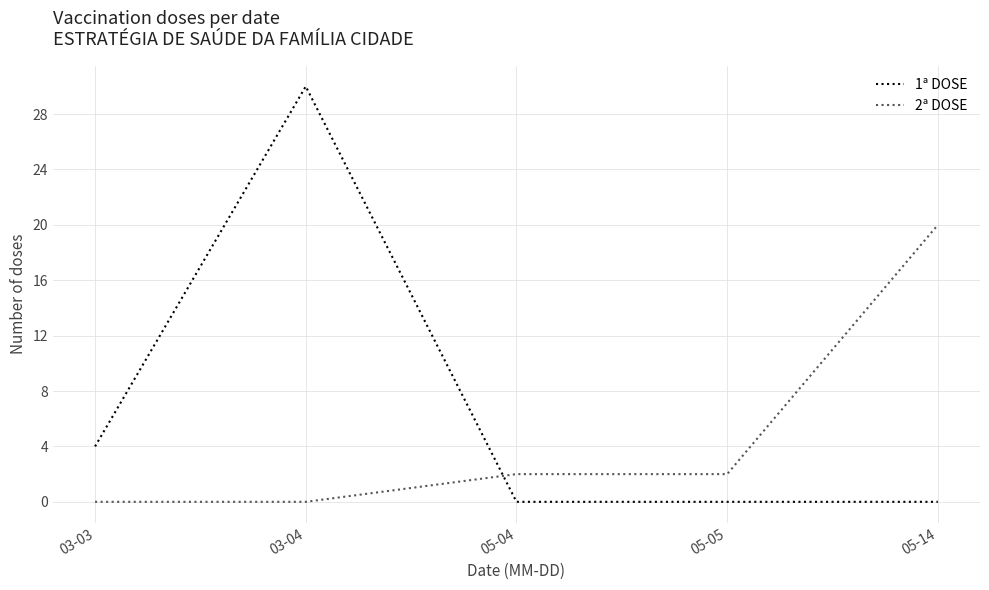

At 03-04, list the series in order from smallest to largest.

2ª DOSE, 1ª DOSE